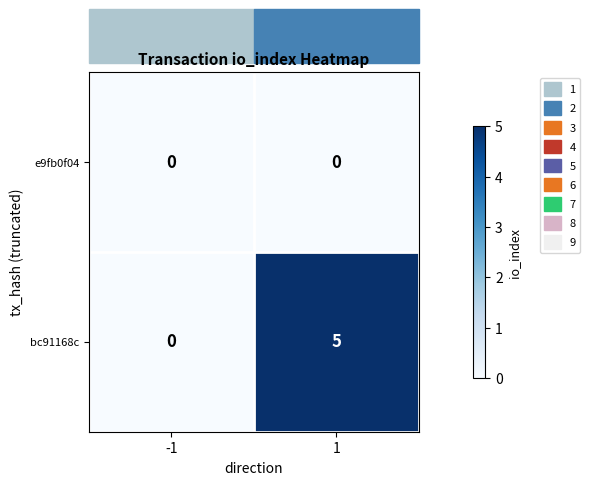

At 1, list the series in order from largest to smallest.

bc91168c, e9fb0f04